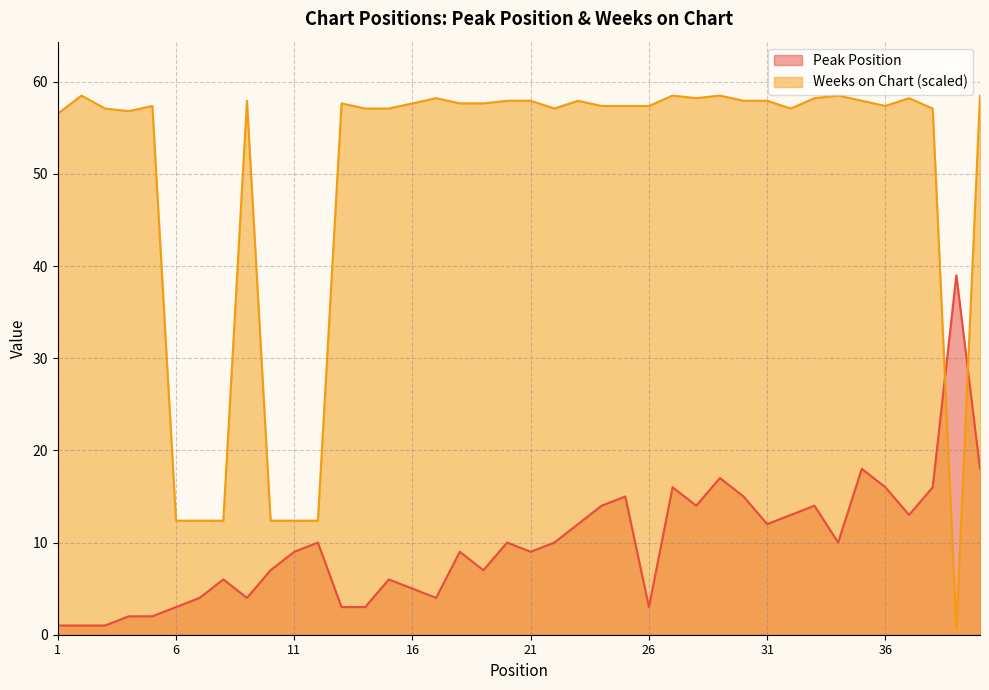

True or false: Weeks on Chart and Peak Position intersect in this chart.

True